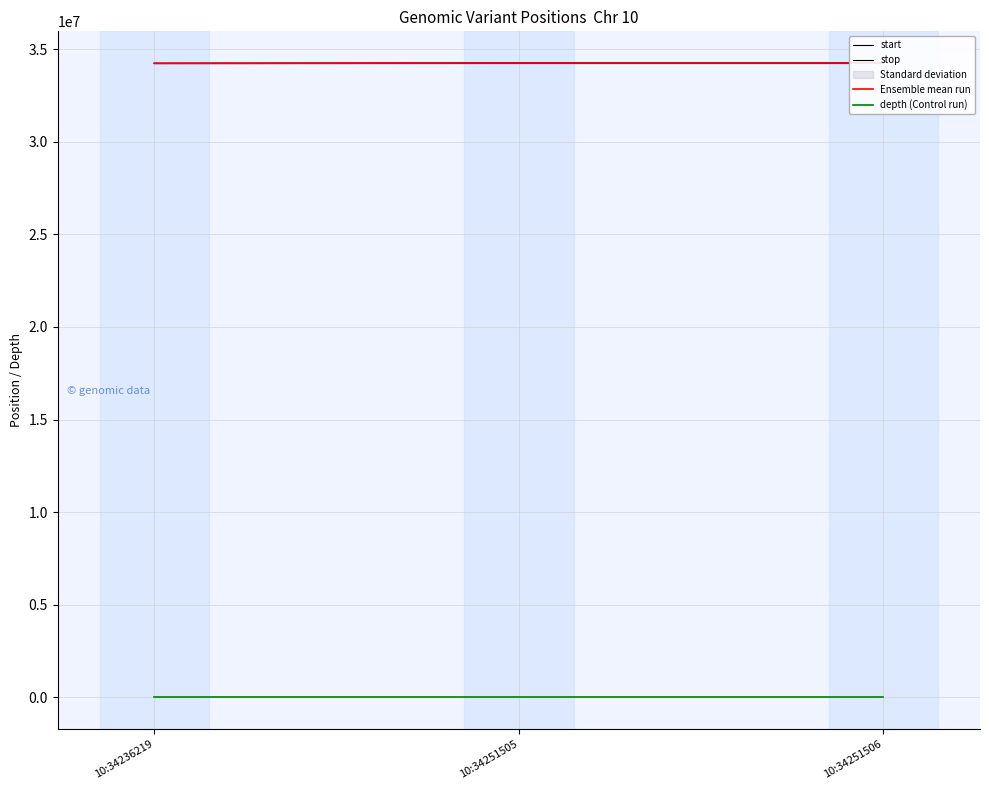

How many values in the start series exceed 34251505?

1